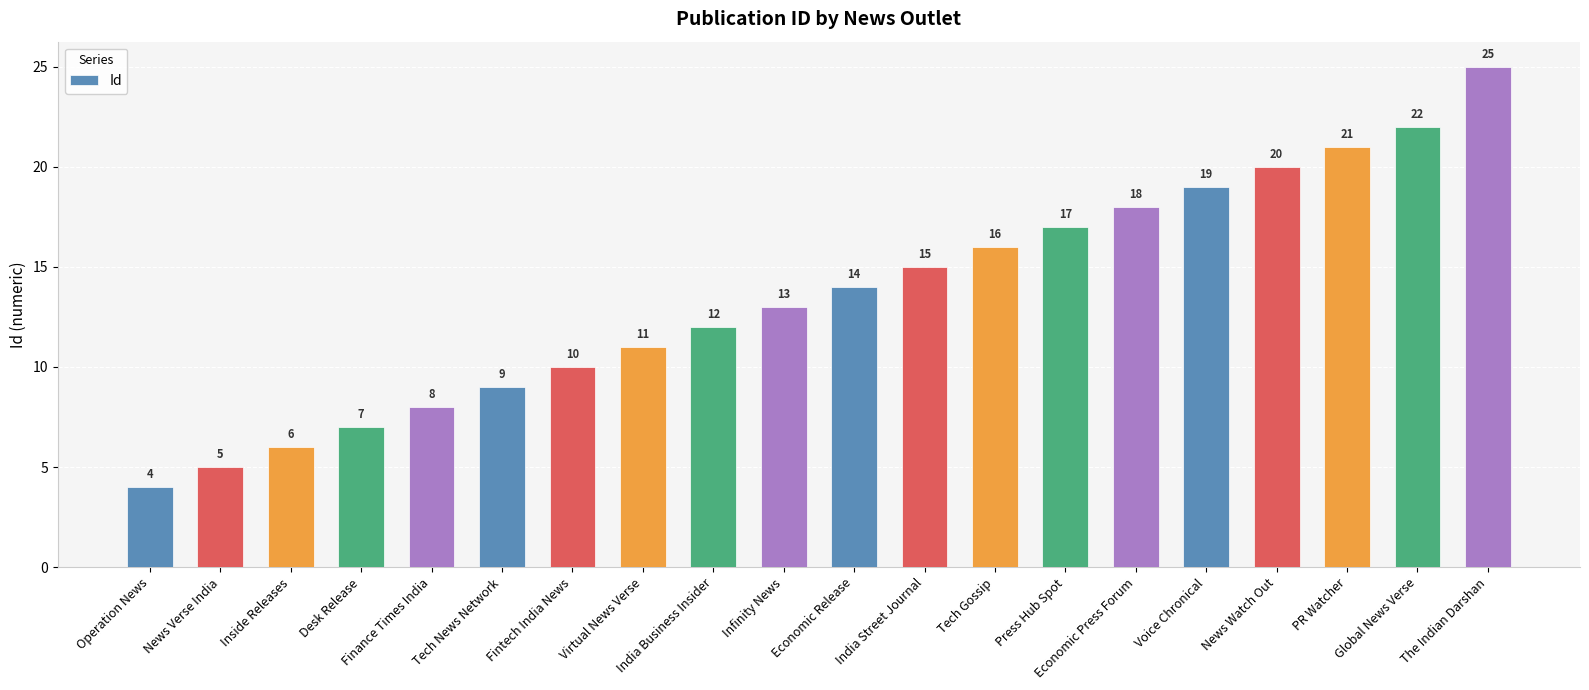

How many data points are less than 14?

10